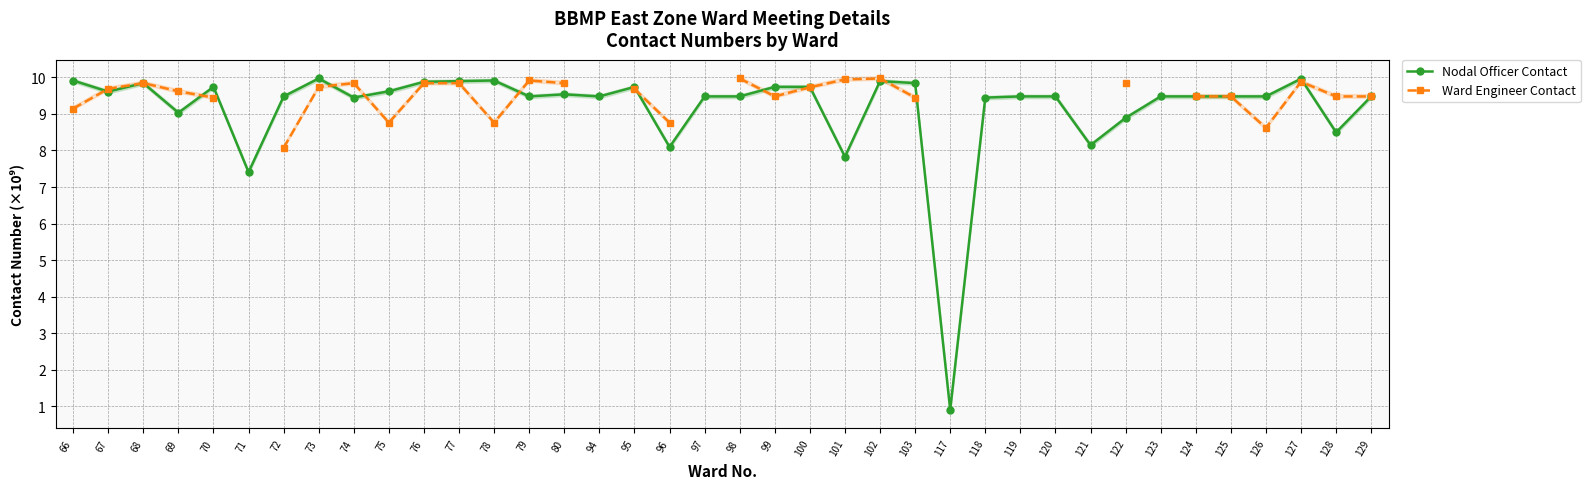

What is the minimum value for Ward Engineer Contact?

8.1